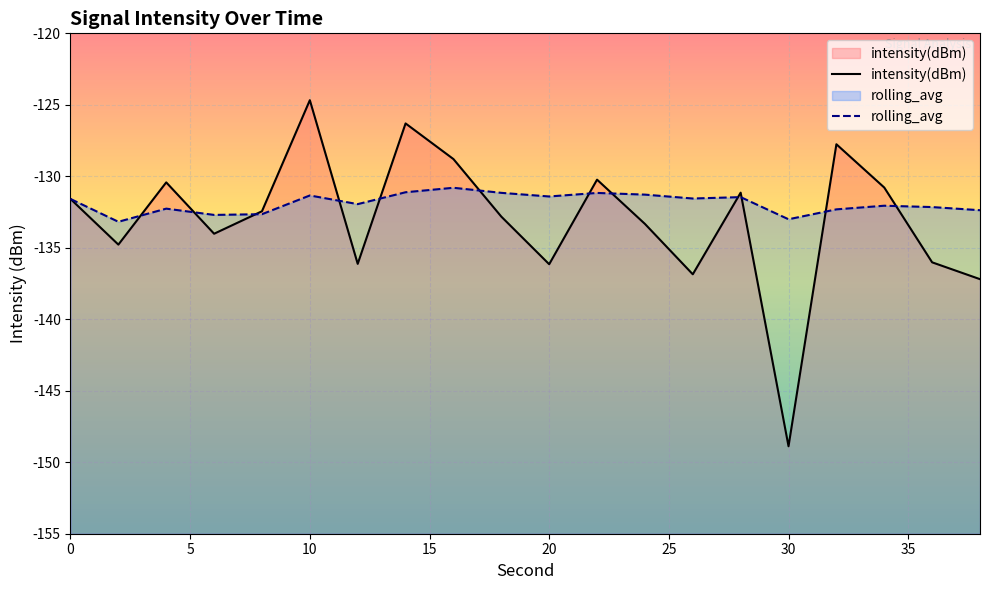

After their last crossing, which series has the higher values: rolling_avg or intensity(dBm)?

rolling_avg